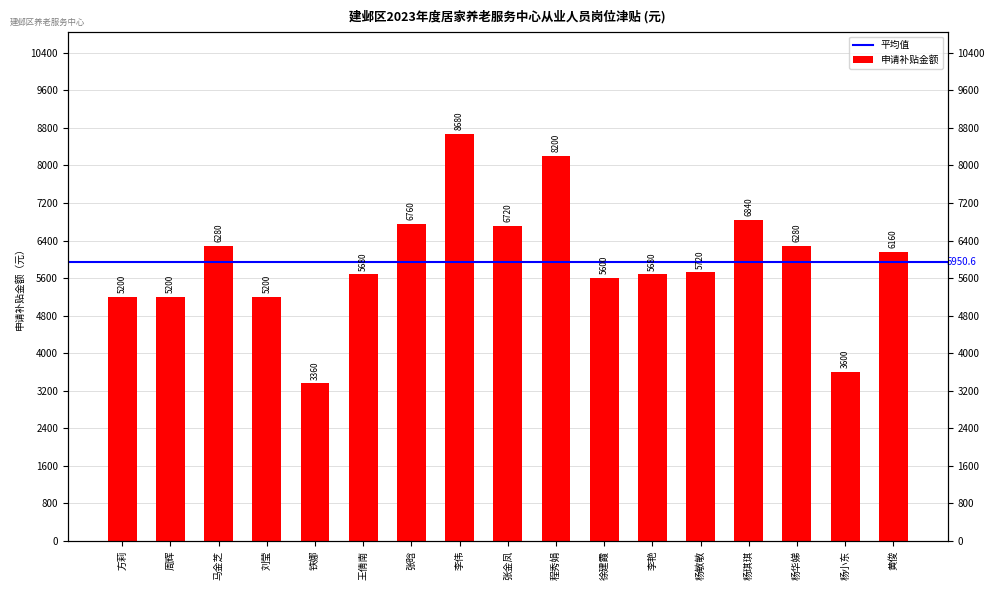

What is the label of the 9th bar from the right?

张金凤